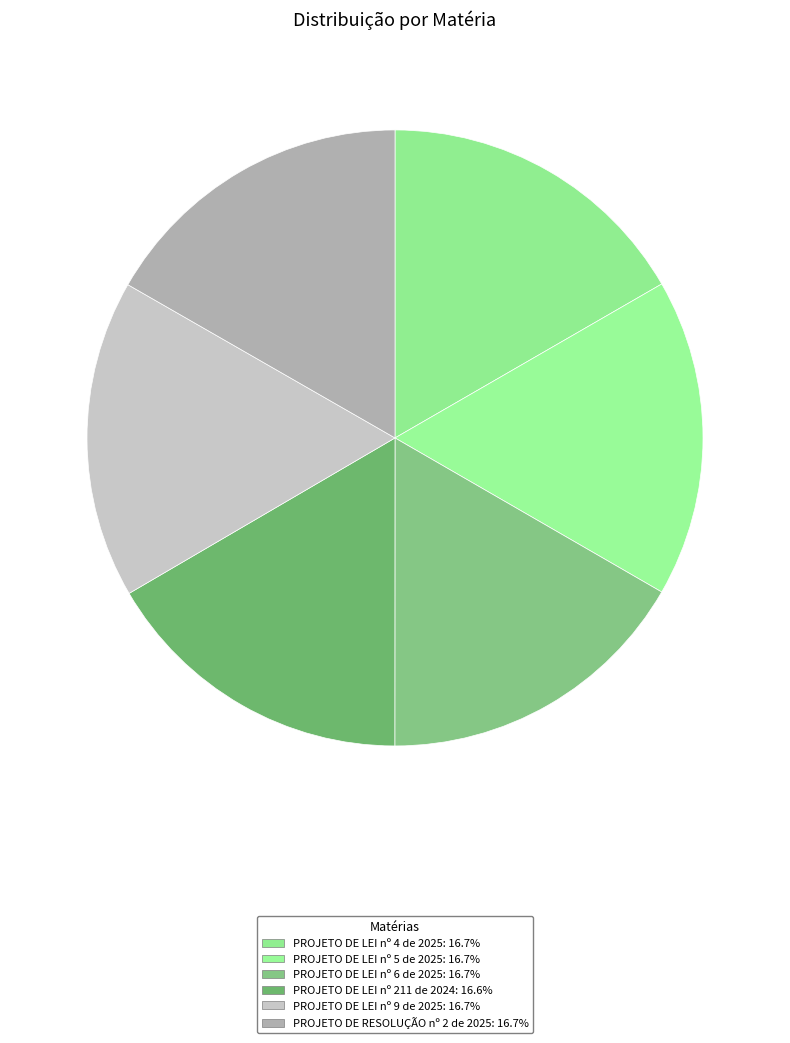

How many segments does this pie chart have?

6